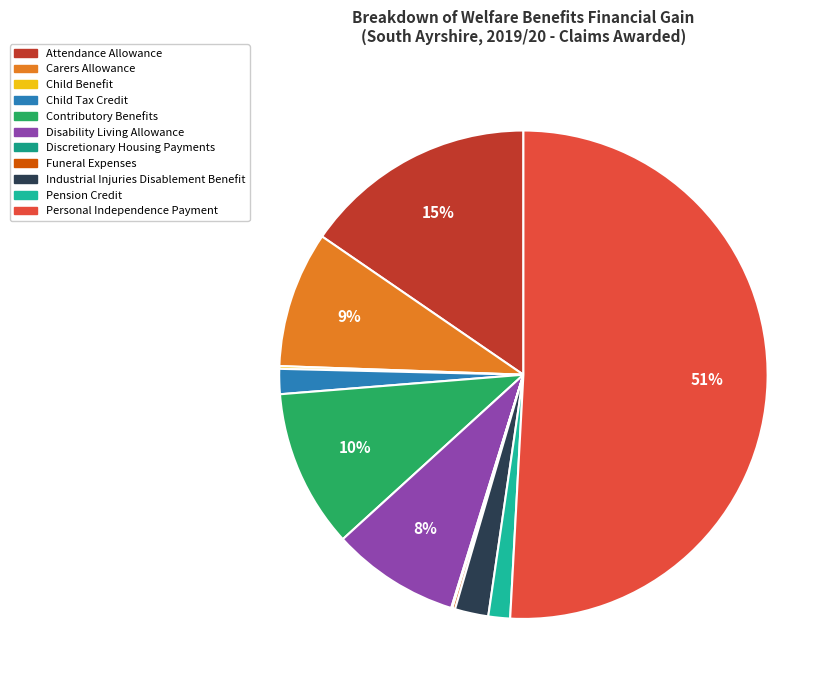

What is the largest slice in the pie chart?

Personal Independence Payment